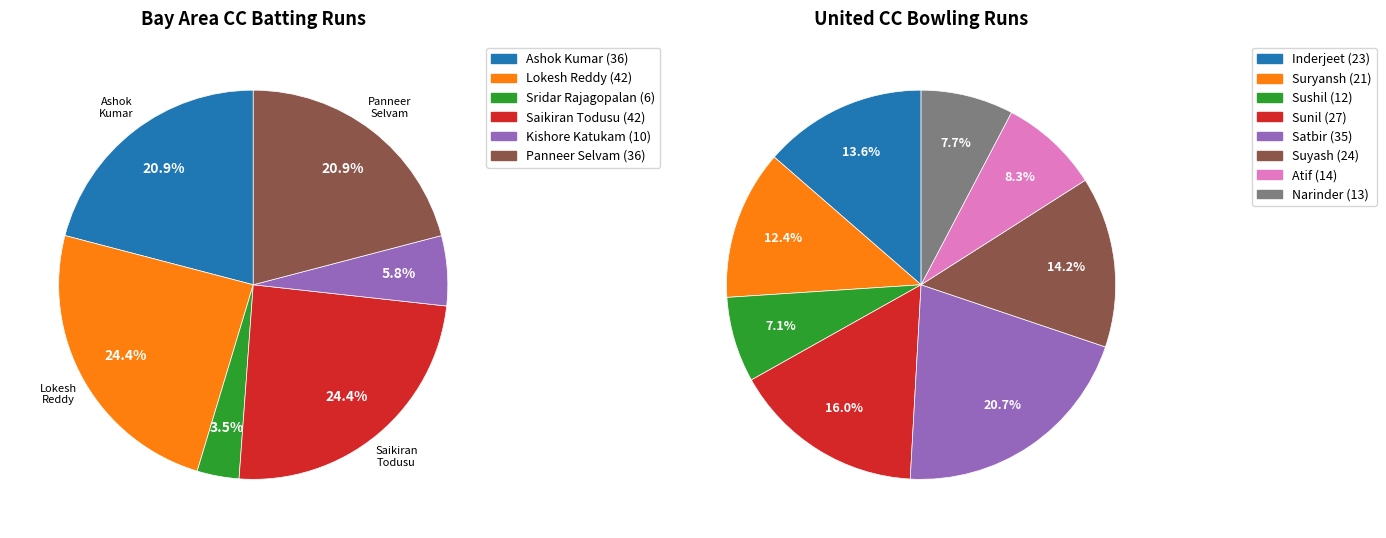

How many slices are in this pie chart?

8